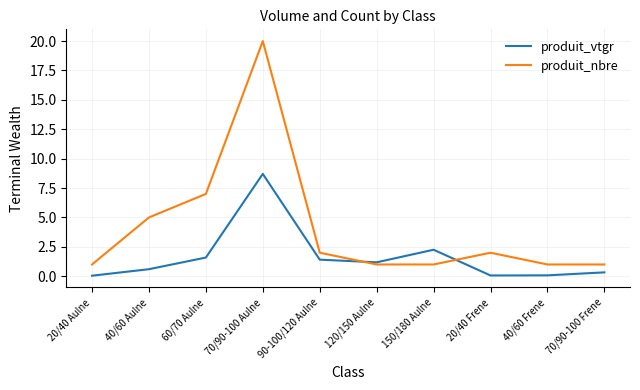

Where is the first local maximum for produit_nbre?

70/90-100 Aulne